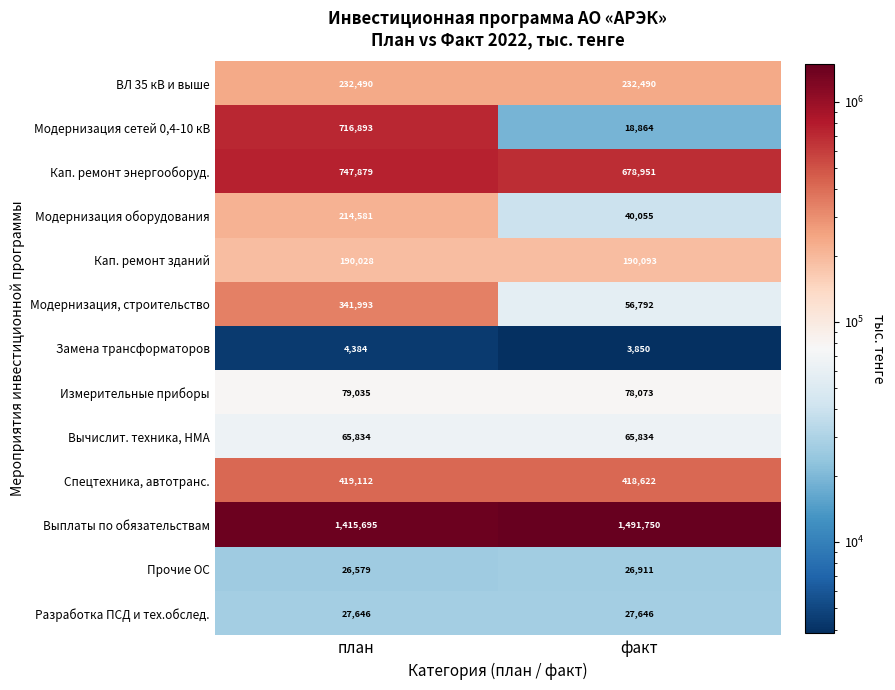

How many distinct data groups are displayed?

13